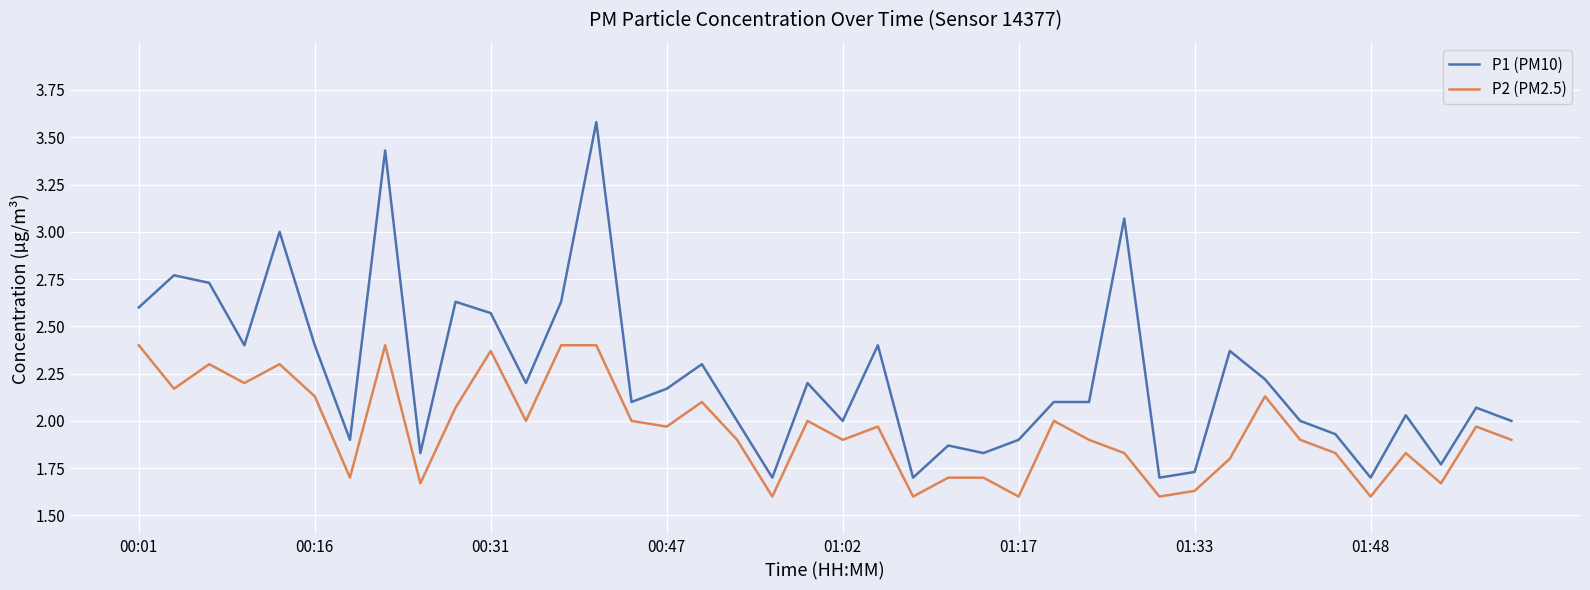

Which series has the widest spread of values?

P1 (PM10)